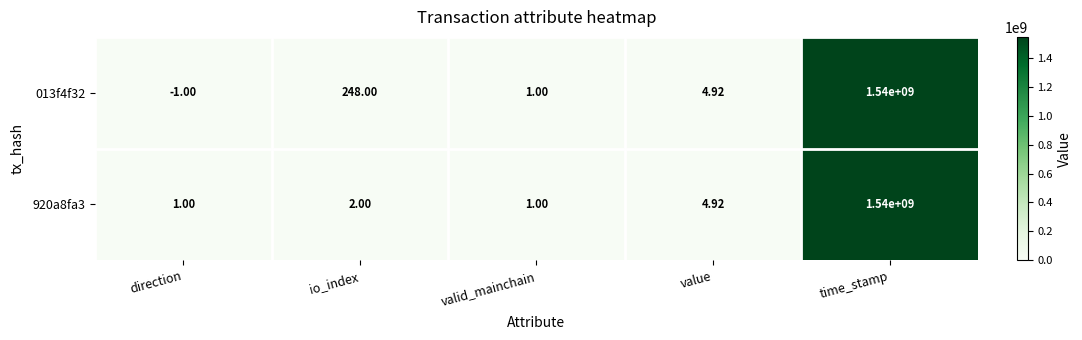

At which category is the sum across all series the highest?

time_stamp